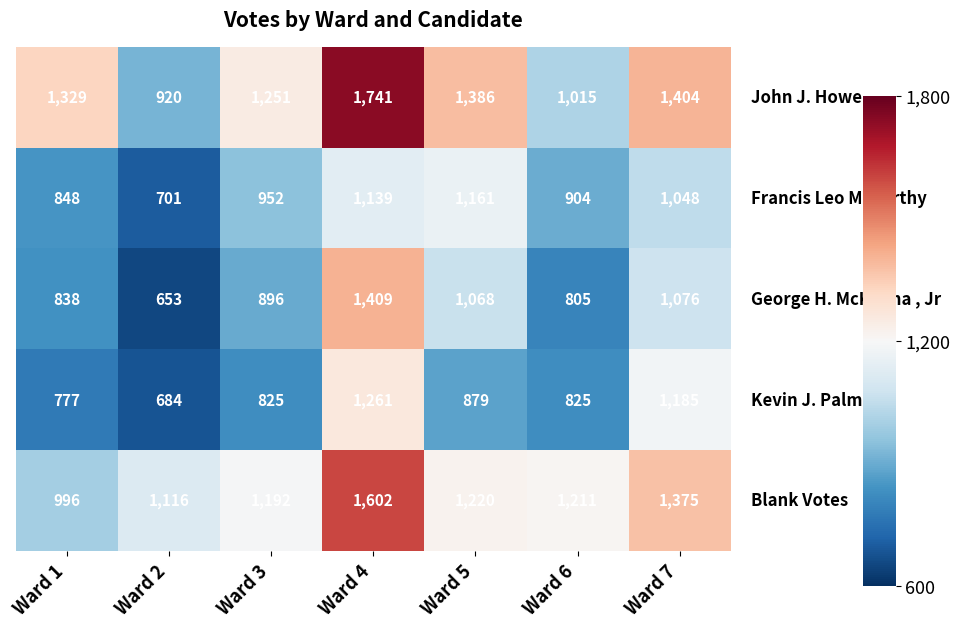

What is the spread (max minus min) of values at Ward 6?

406